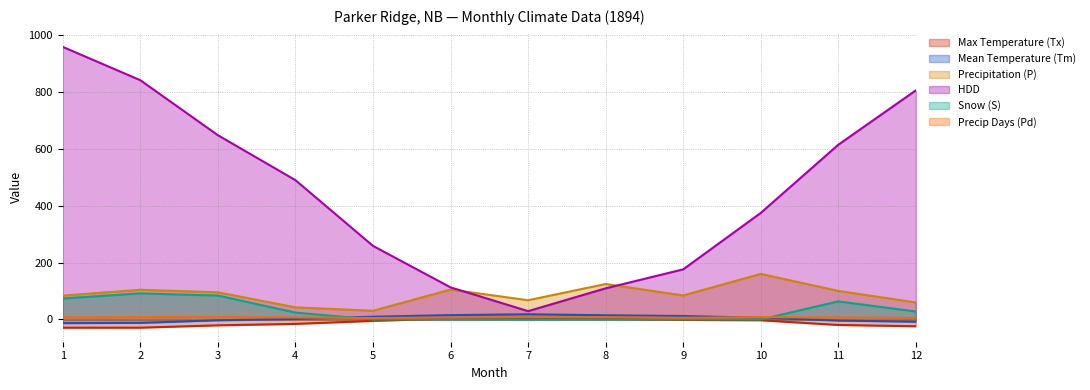

Reading left to right, what are all the values shown in this chart?

Max Temperature (Tx): 1=-28.9	2=-28.9	3=-20.6	4=-15.6	5=-5.0	6=3.3	7=5.0	8=2.8	9=-1.7	10=-2.8	11=-19.4	12=-23.9
Mean Temperature (Tm): 1=-12.9	2=-12.0	3=-2.9	4=1.7	5=9.7	6=15.2	7=18.3	8=14.7	9=12.1	10=5.9	11=-3.9	12=-8.0
Precipitation (P): 1=83.8	2=104.3	3=95.3	4=42.5	5=30.5	6=105.0	7=67.5	8=124.5	9=84.3	10=160.0	11=100.3	12=59.8
HDD: 1=957.2	2=840.2	3=647.1	4=489.2	5=258.4	6=112.7	7=29.2	8=109.3	9=176.0	10=374.2	11=613.6	12=804.6
Snow (S): 1=73.6	2=91.6	3=83.9	4=24.2	5=0.0	6=0.0	7=0.0	8=0.0	9=0.0	10=0.0	11=63.5	12=27.9
Precip Days (Pd): 1=7.0	2=8.0	3=9.0	4=7.0	5=5.0	6=7.0	7=9.0	8=8.0	9=6.0	10=8.0	11=7.0	12=5.0